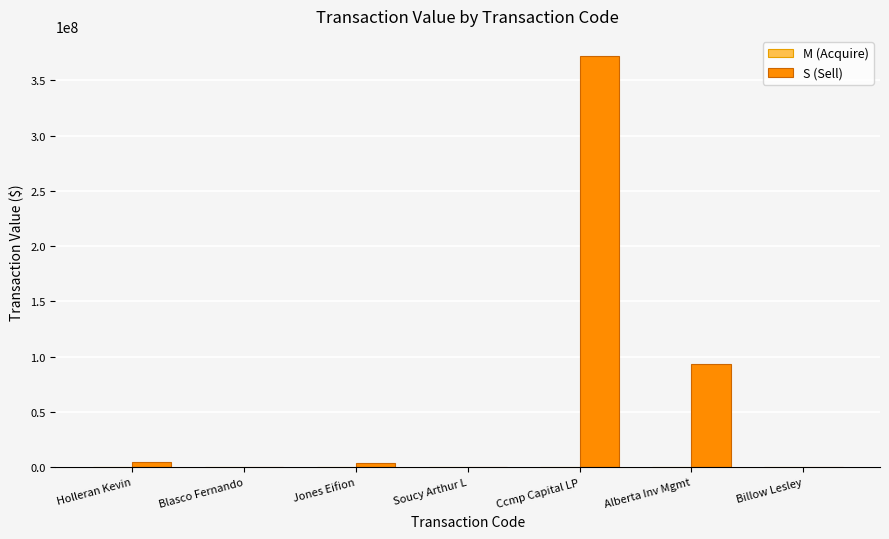

Which series changed the most between Alberta Inv Mgmt and Billow Lesley?

S (Sell)